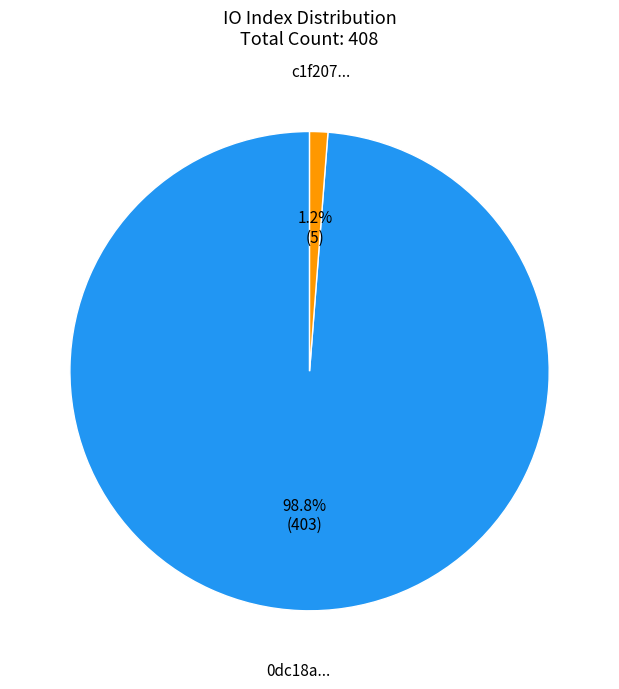

Which slice represents more than half of the pie?

0dc18a...